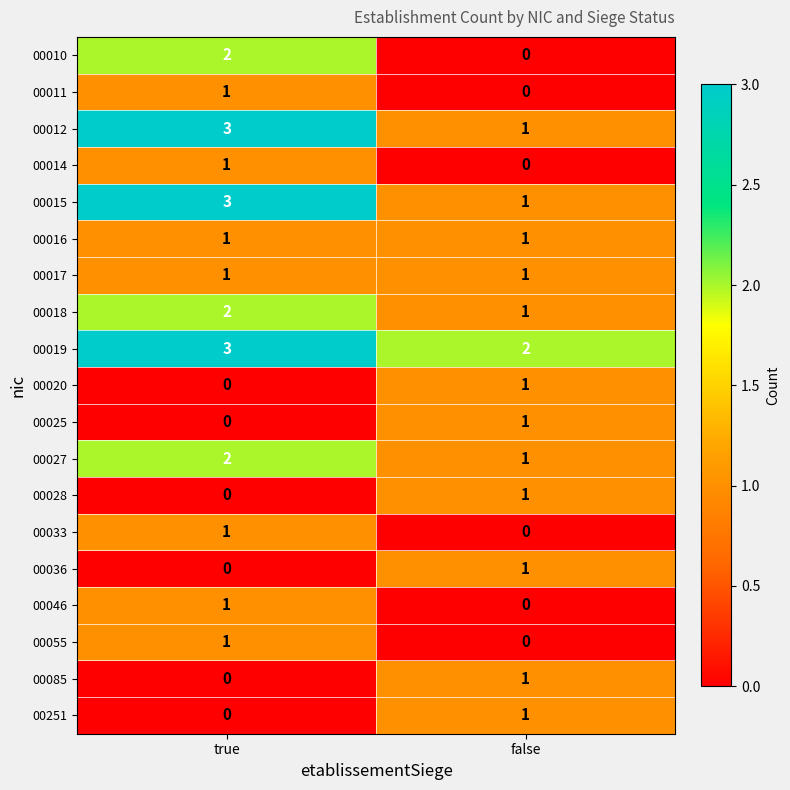

Which series has the largest total across all categories?

00019